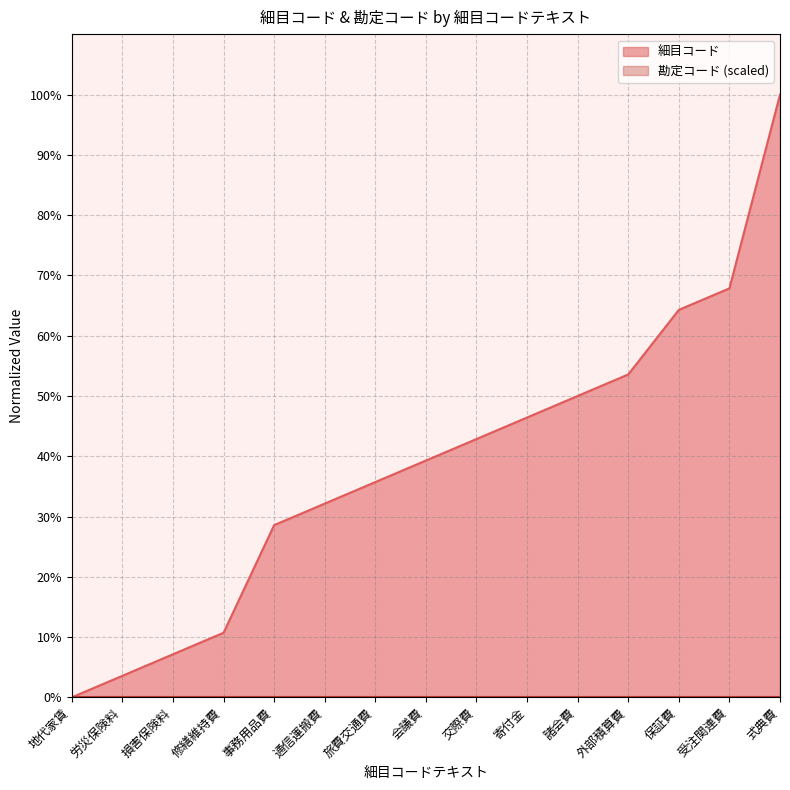

Reading left to right, what are all the values shown in this chart?

0.0	3.6	7.1	10.7	28.6	32.1	35.7	39.3	42.9	46.4	50.0	53.6	64.3	67.9	100.0